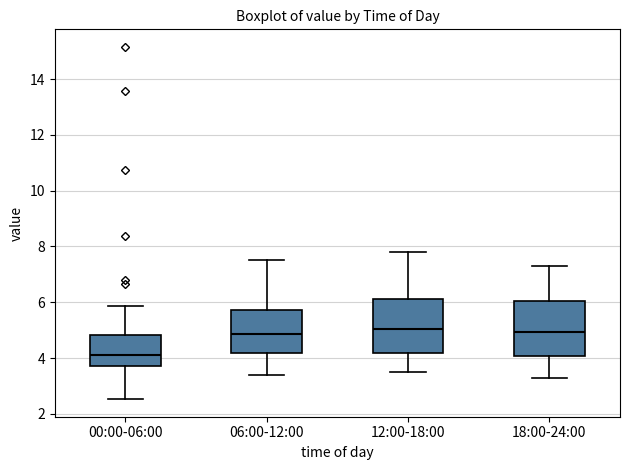

Where is the lower edge of the box for 12:00-18:00 on the y-axis? The values are not printed on the chart, so give them approximately, as read against the axis.

4.2